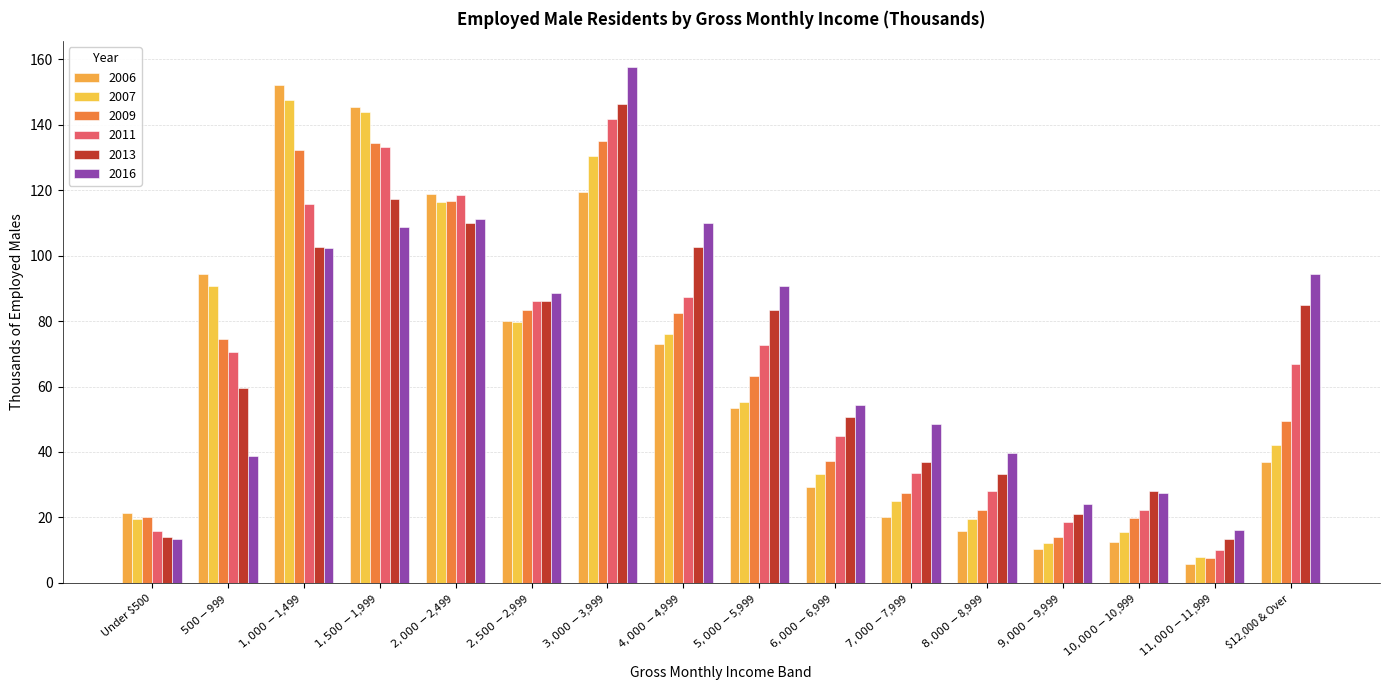

Where does the 2007 series first go above 55?

$500-$999